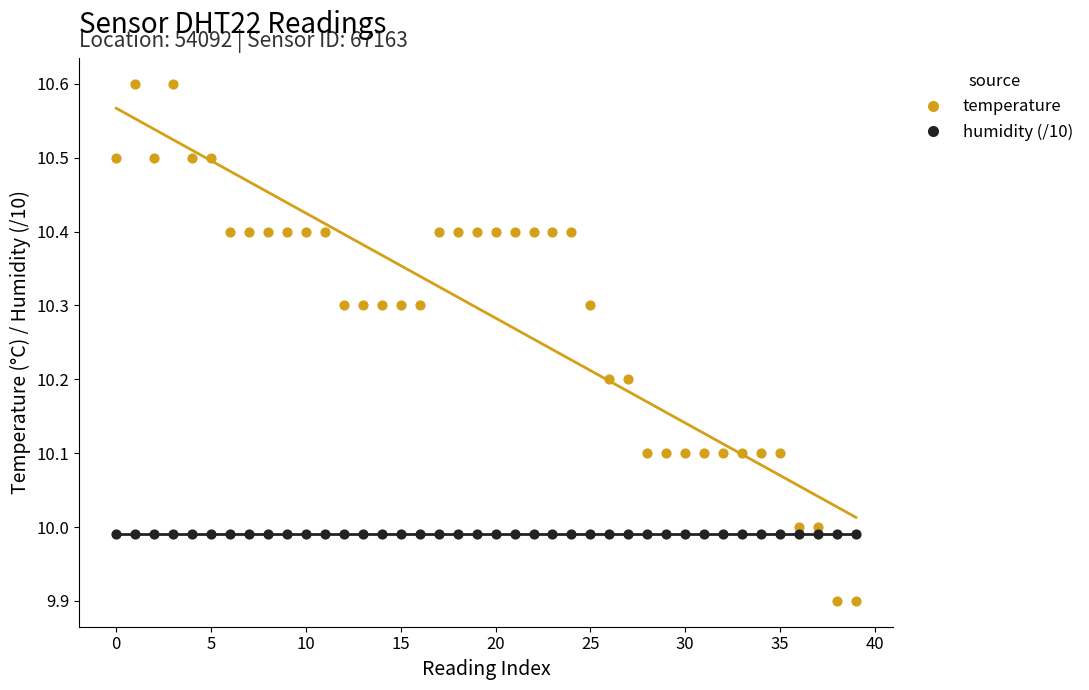

What are all the series names shown in the legend?

temperature, humidity (/10)